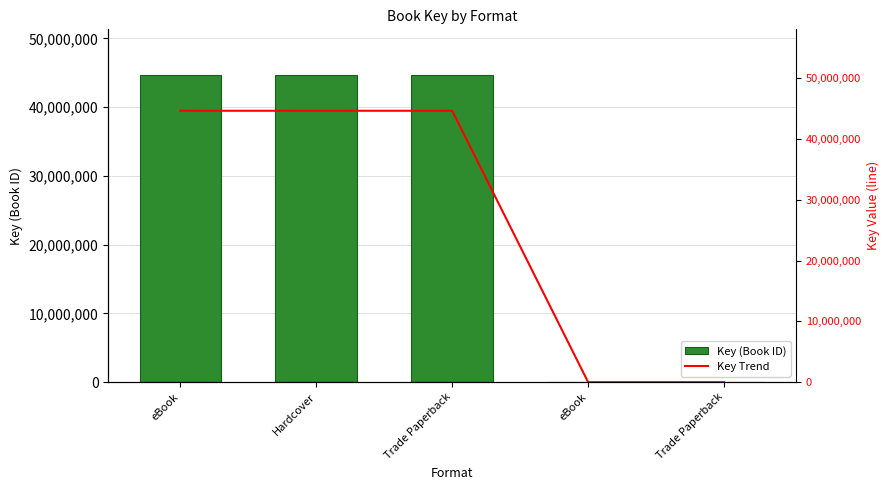

Does the chart contain any negative values?

No